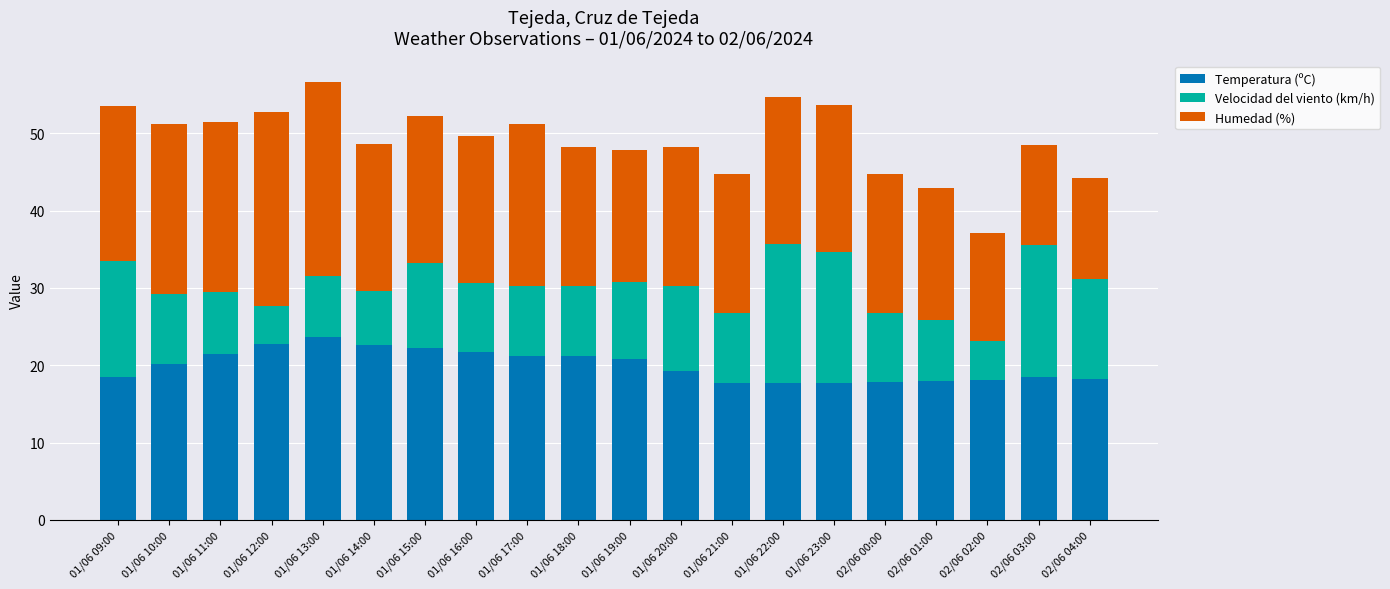

What is the value of the Temperatura (ºC) bar at the 12th from the left?

19.2